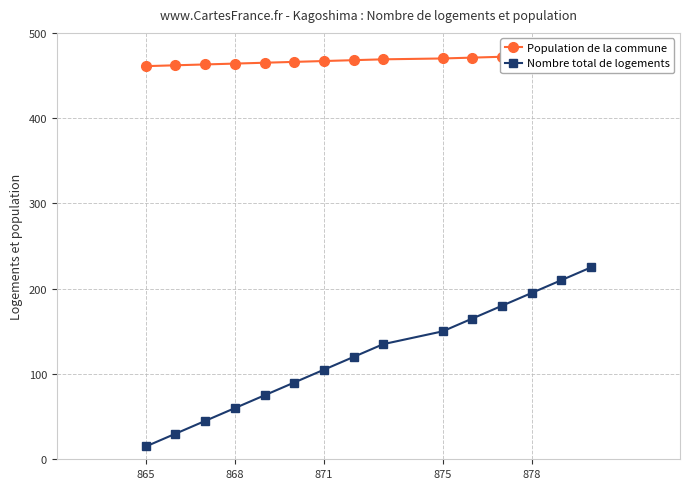

True or false: Nombre total de logements has more than 1 points higher than both neighbors.

False